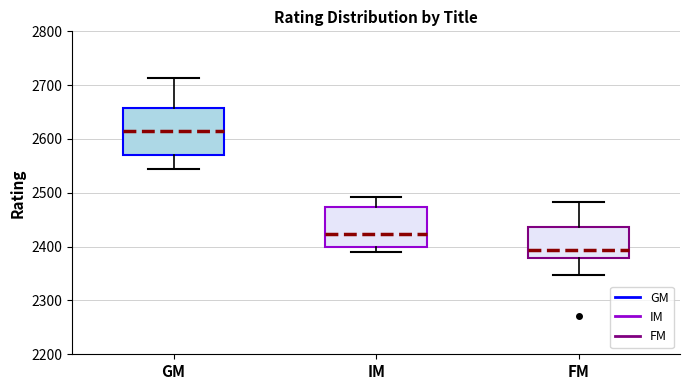

Reading left to right, read every box against the y-axis: the position of its median line, the range the box covers, and the ends of its whiskers. The values are not printed on the chart, so give them approximately, as read against the axis.

GM: median 2620, box 2570 to 2660, whiskers 2540 to 2710
IM: median 2420, box 2400 to 2470, whiskers 2390 to 2490
FM: median 2390, box 2380 to 2440, whiskers 2350 to 2480